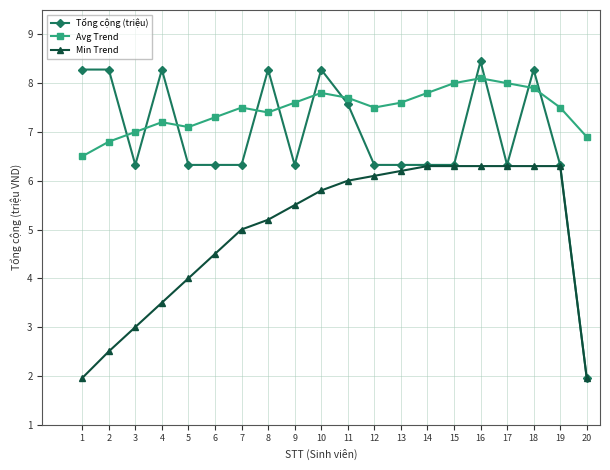

What is the difference between the highest and lowest values at 19?

1.2